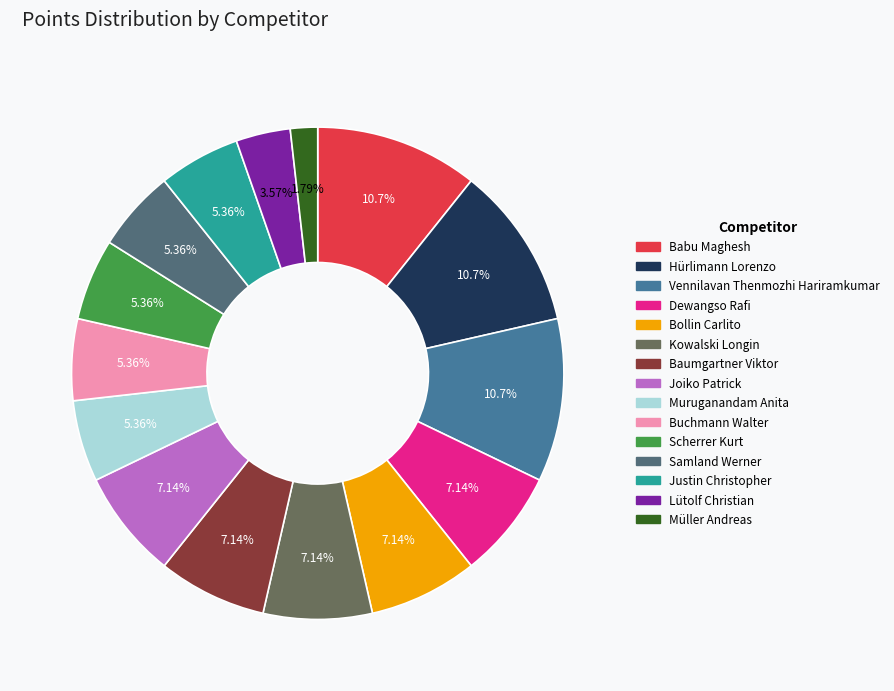

Is it true that Baumgartner Viktor is 22% of the pie?

False